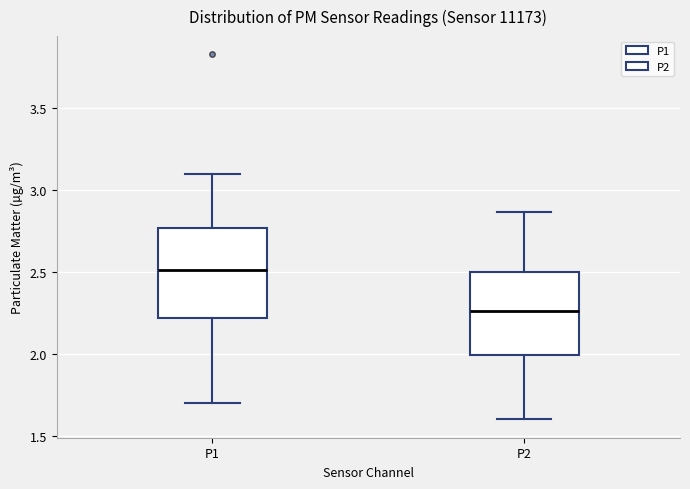

Which box has the highest median line?

P1